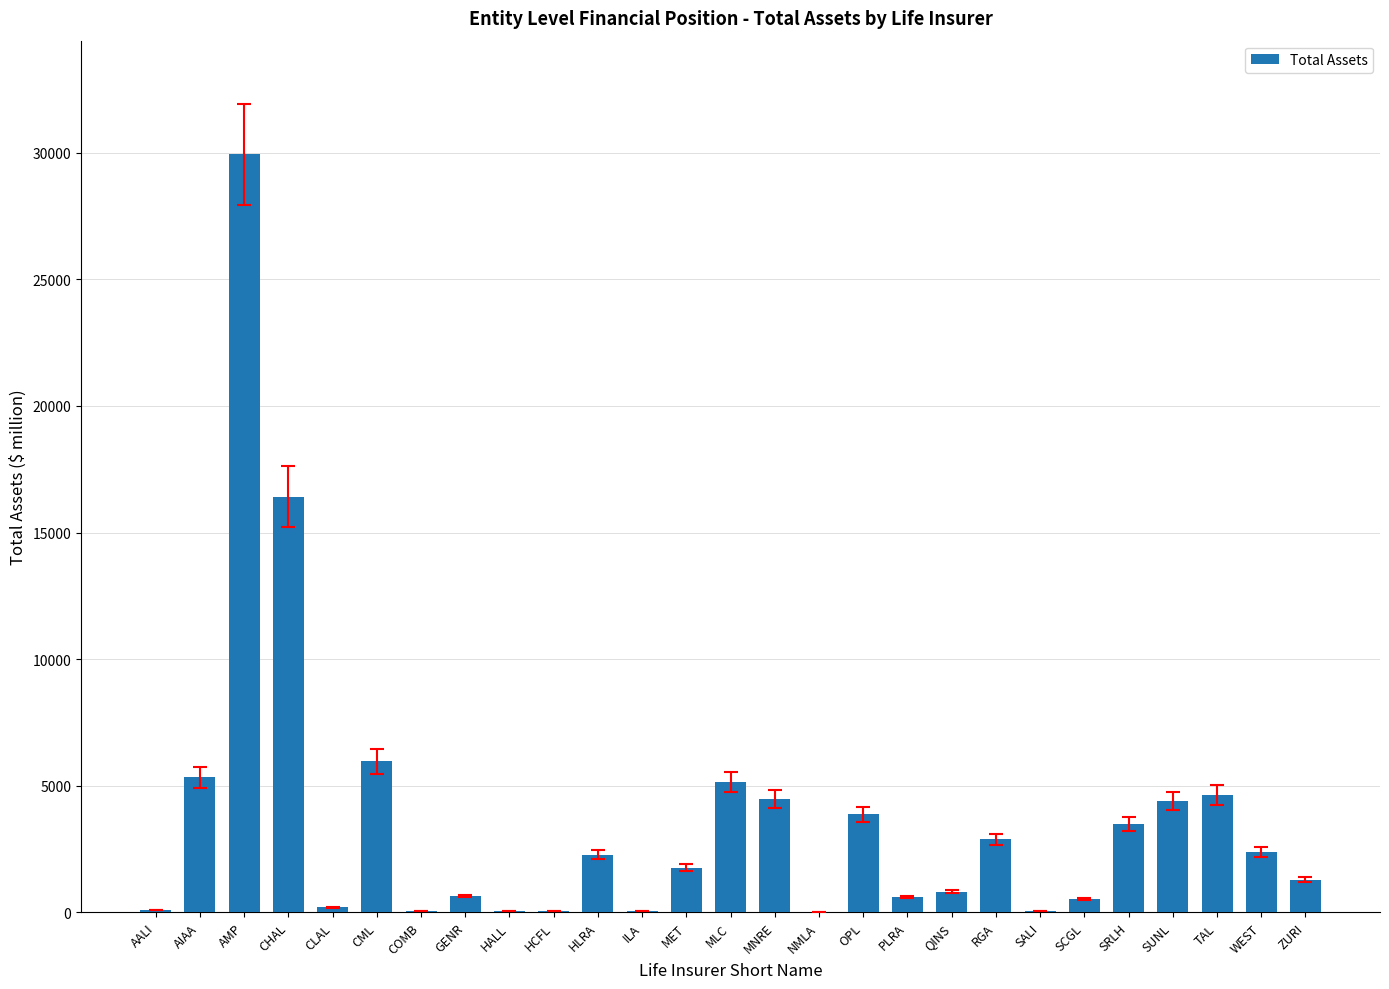

Between AIAA and PLRA, which is larger?

AIAA